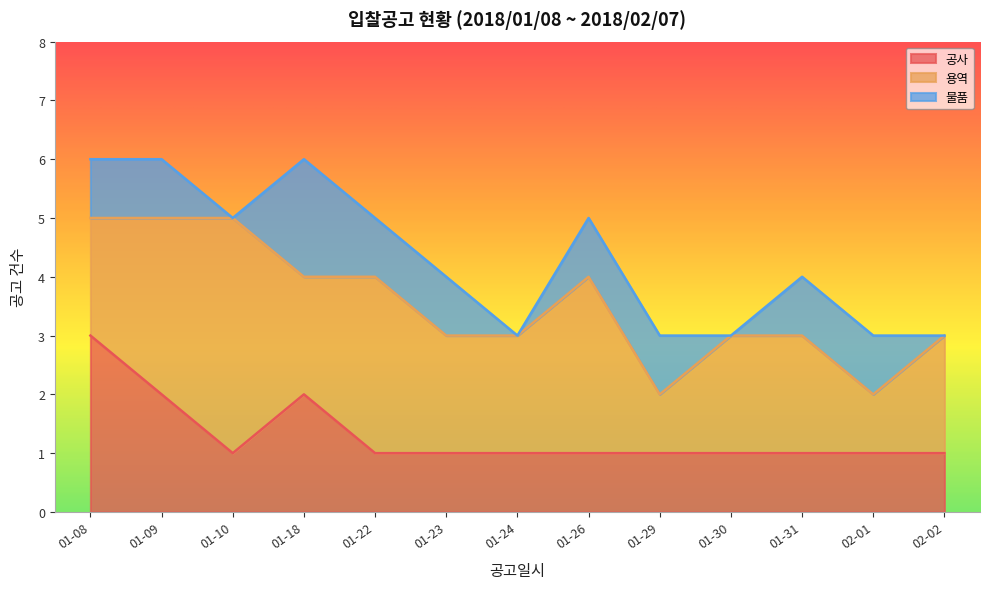

How many times do 공사 and 용역 cross each other?

1